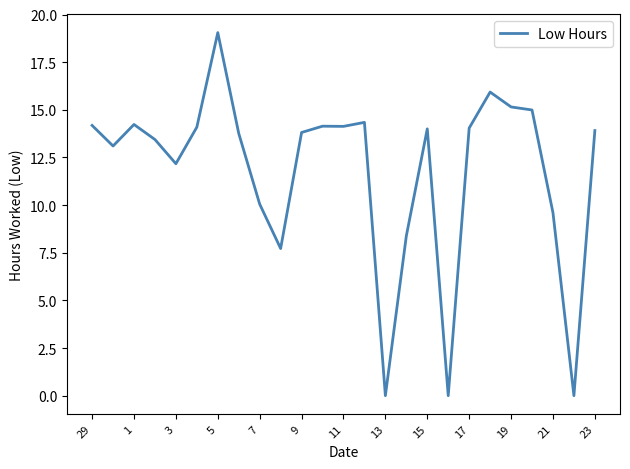

What is the maximum value shown in the chart?

19.1